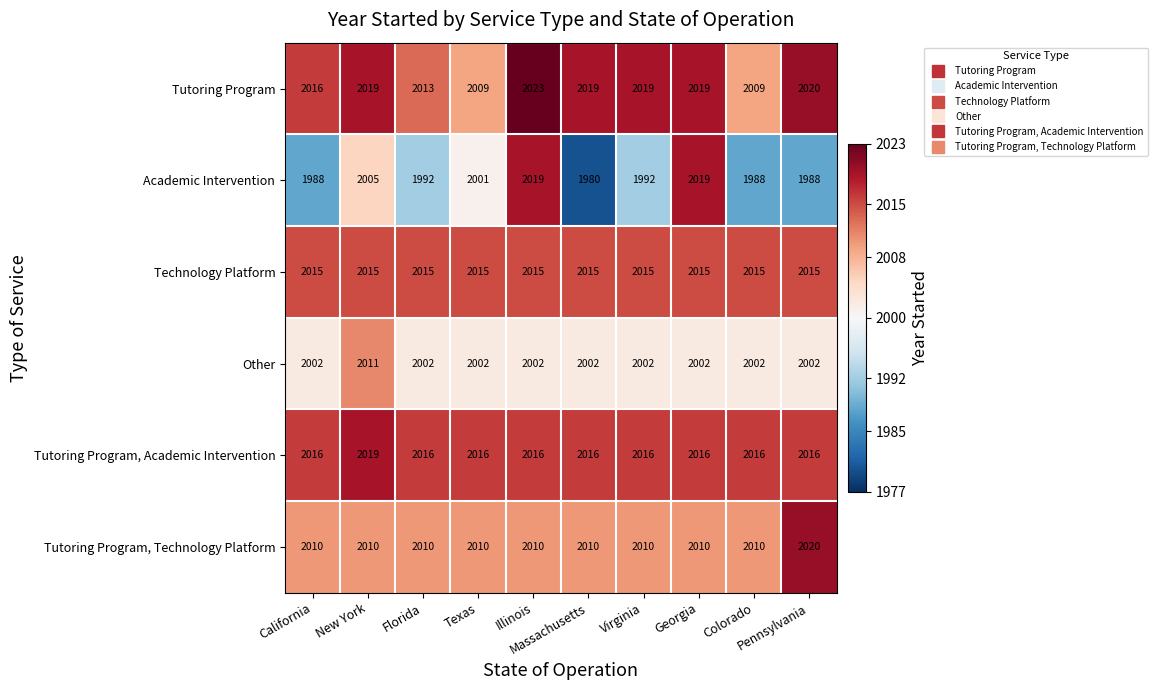

Count the Tutoring Program, Technology Platform values in the range 2010 to 2011.

9